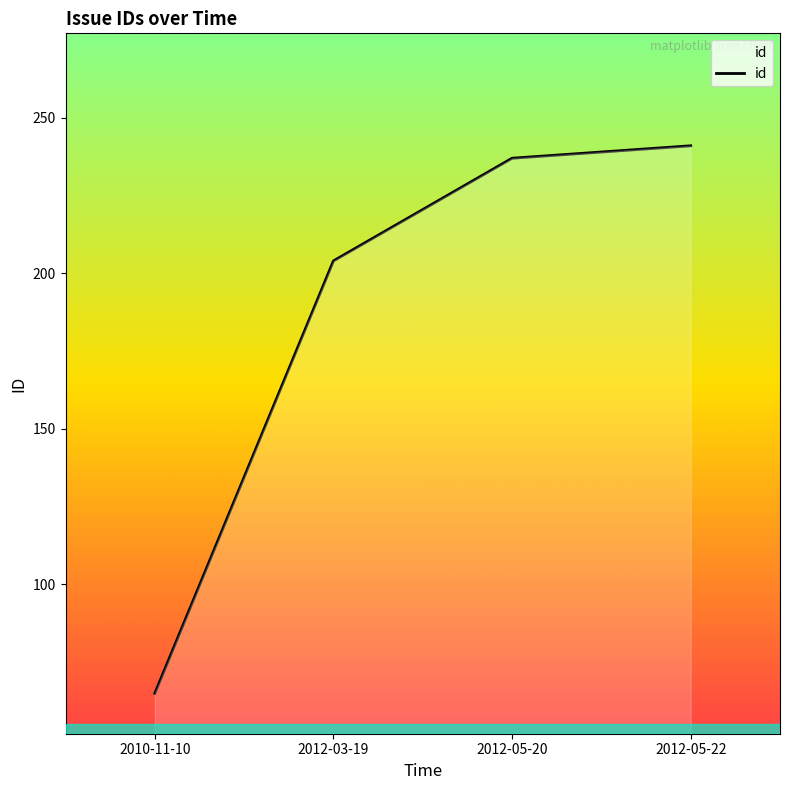

List the labels in order of value, smallest first.

2010-11-10, 2012-03-19, 2012-05-20, 2012-05-22